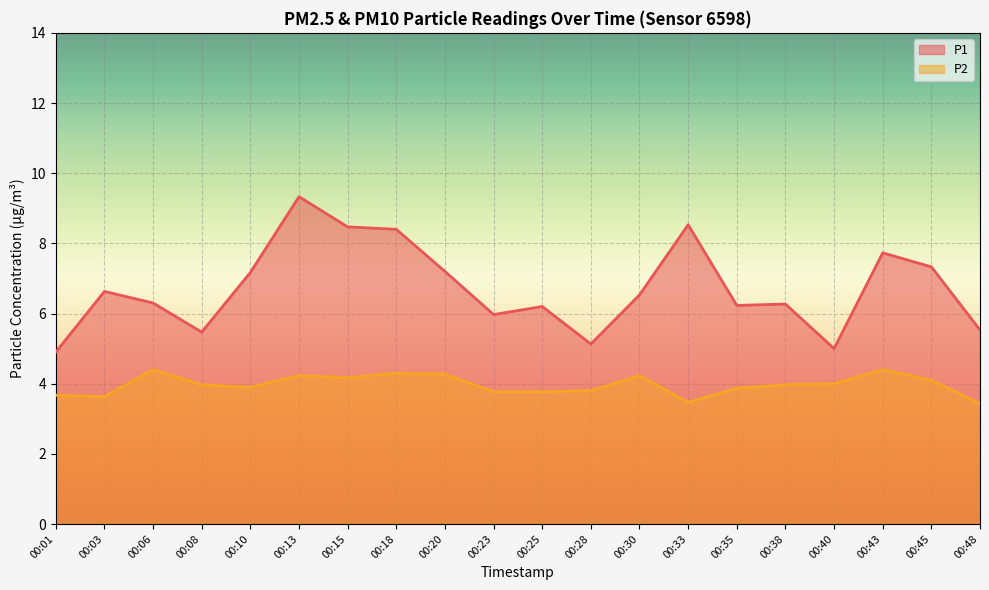

What is the average value of the P1 series?

6.7